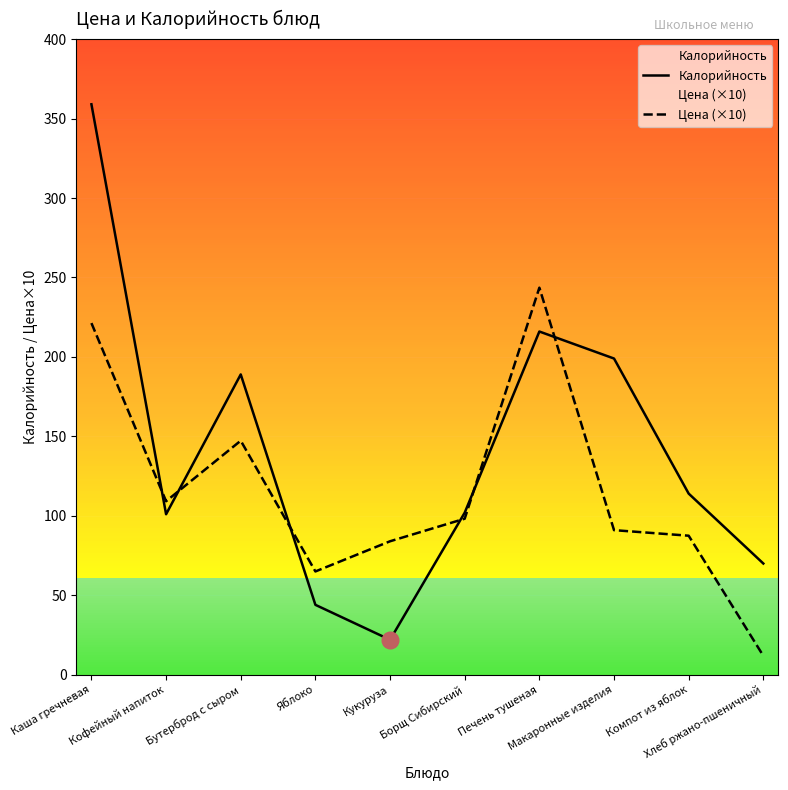

What is the average value of the Цена (×10) series?

115.9